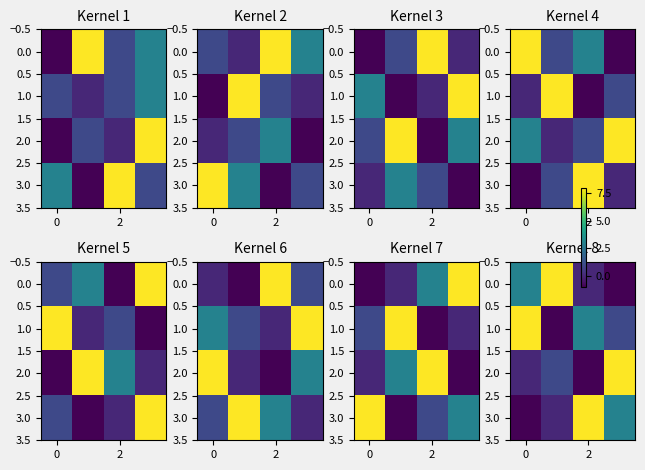

Is it true that 3.0 equals -1 at 0?

False